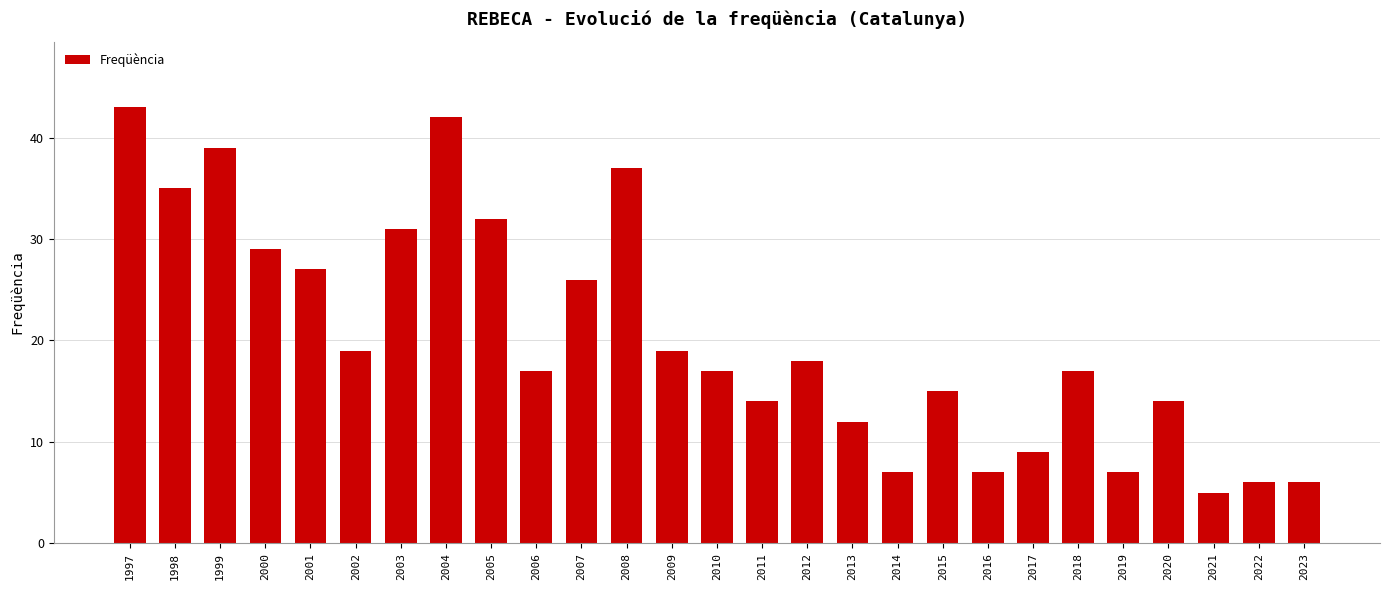

Does the chart contain stacked bars?

No